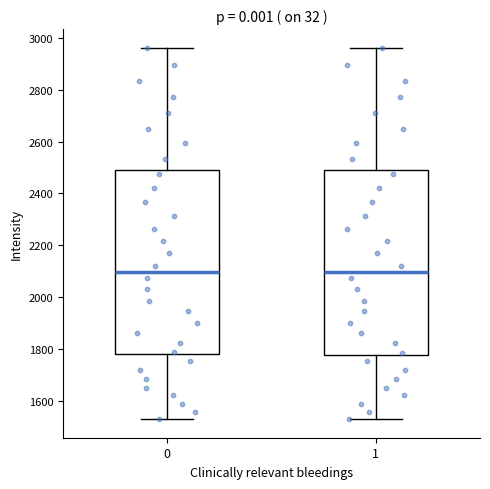

Reading left to right, transcribe this box plot: for each box, give where its median line is, the range the box spans, and where its two whiskers end, as read against the y-axis. The values are not printed on the chart, so give them approximately, as read against the axis.

0: median 2100, box 1780 to 2500, whiskers 1540 to 2960
1: median 2100, box 1780 to 2500, whiskers 1540 to 2960